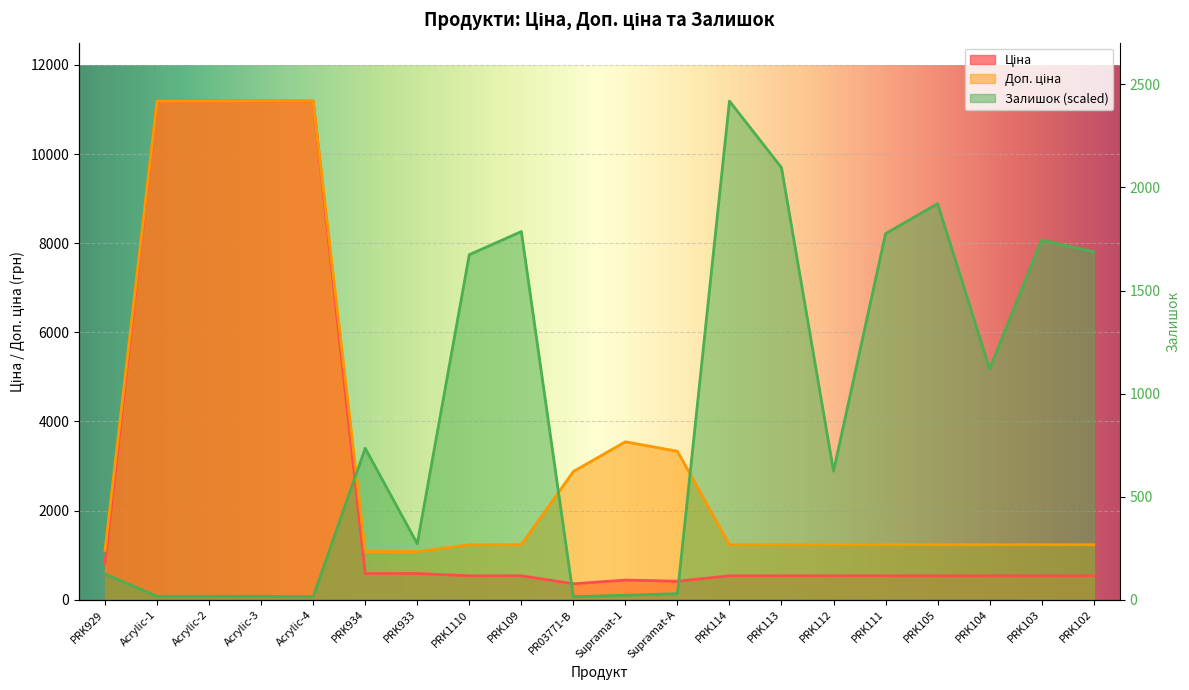

Where is the first local maximum for Доп. ціна?

Supramat-1